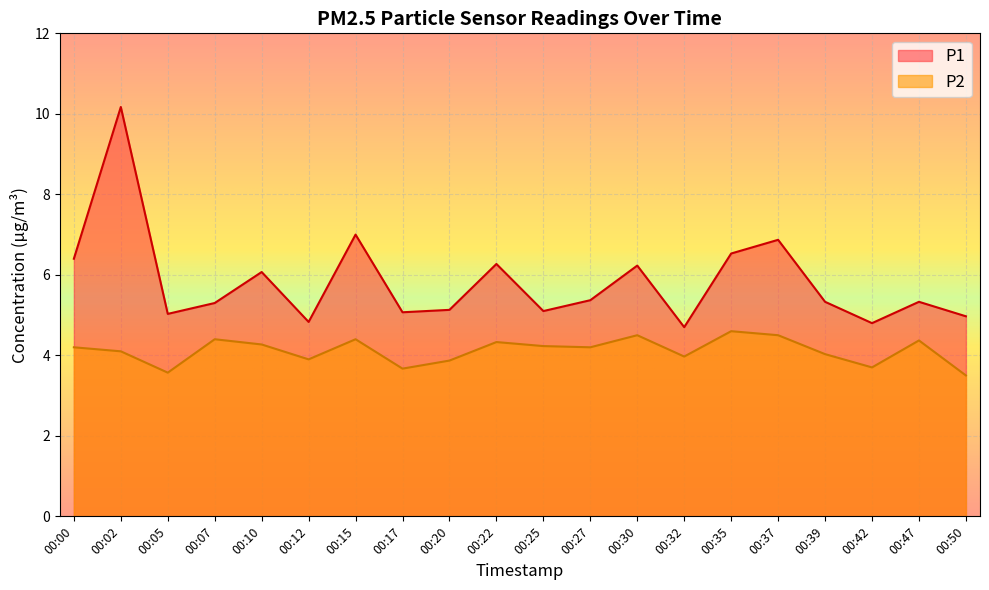

What is the minimum value for P1?

4.7